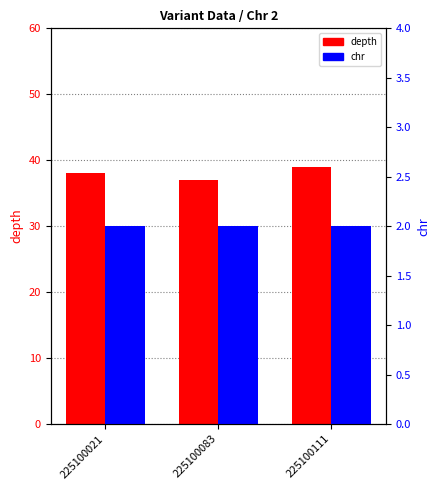

What is the value of the chr bar at the 1st from the left?

2